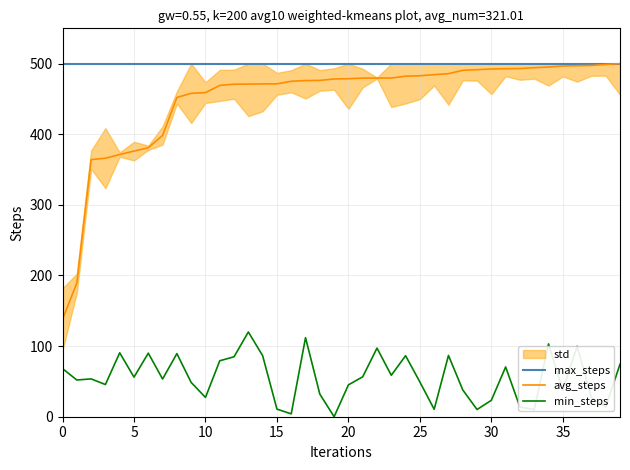

Rank the series by their maximum value, from highest to lowest.

max_steps, avg_steps, min_steps